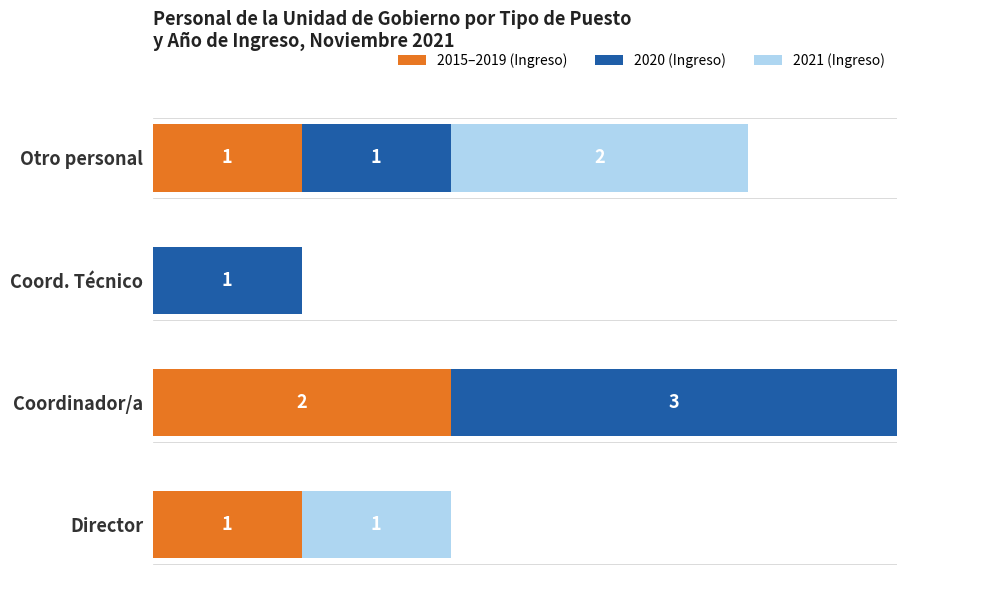

How many bars are there in each group?

3